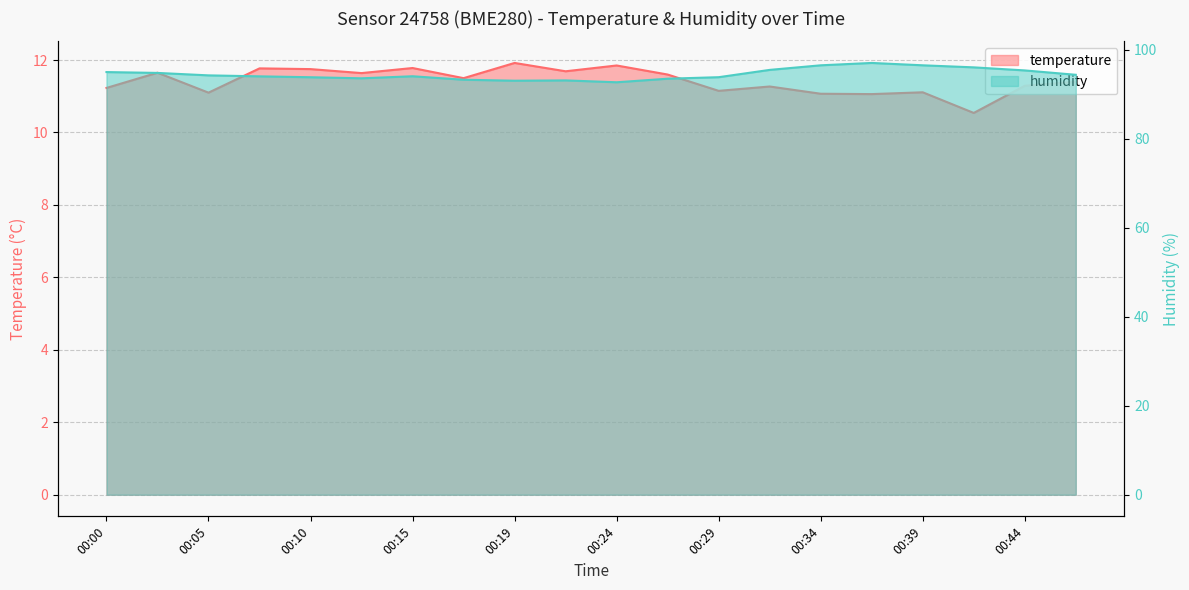

What is the difference between the maximum and minimum values in the humidity series?

4.3